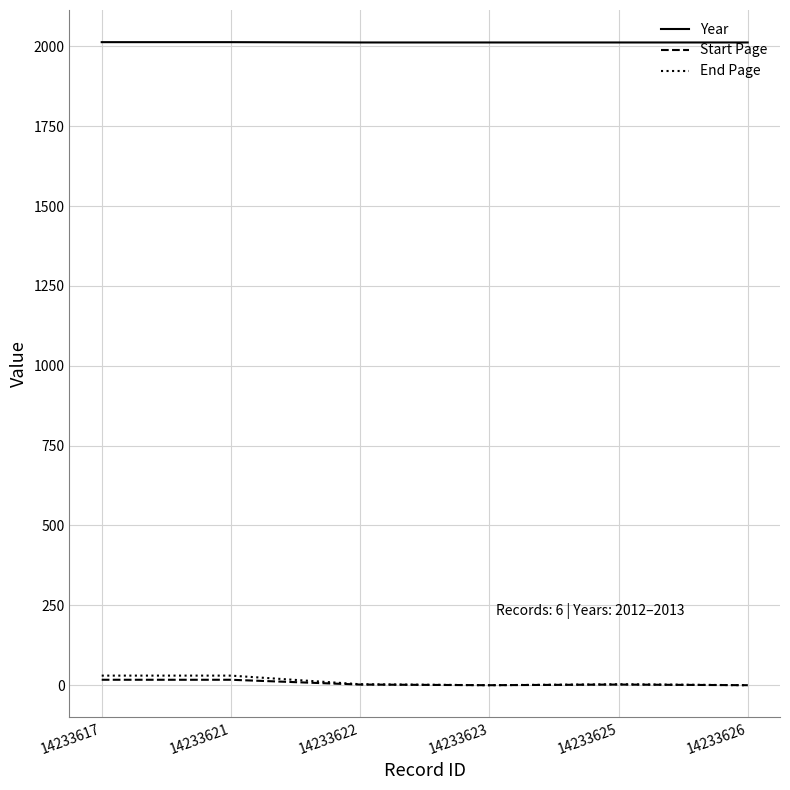

True or false: Year has a value of 1230 at 14233623.

False